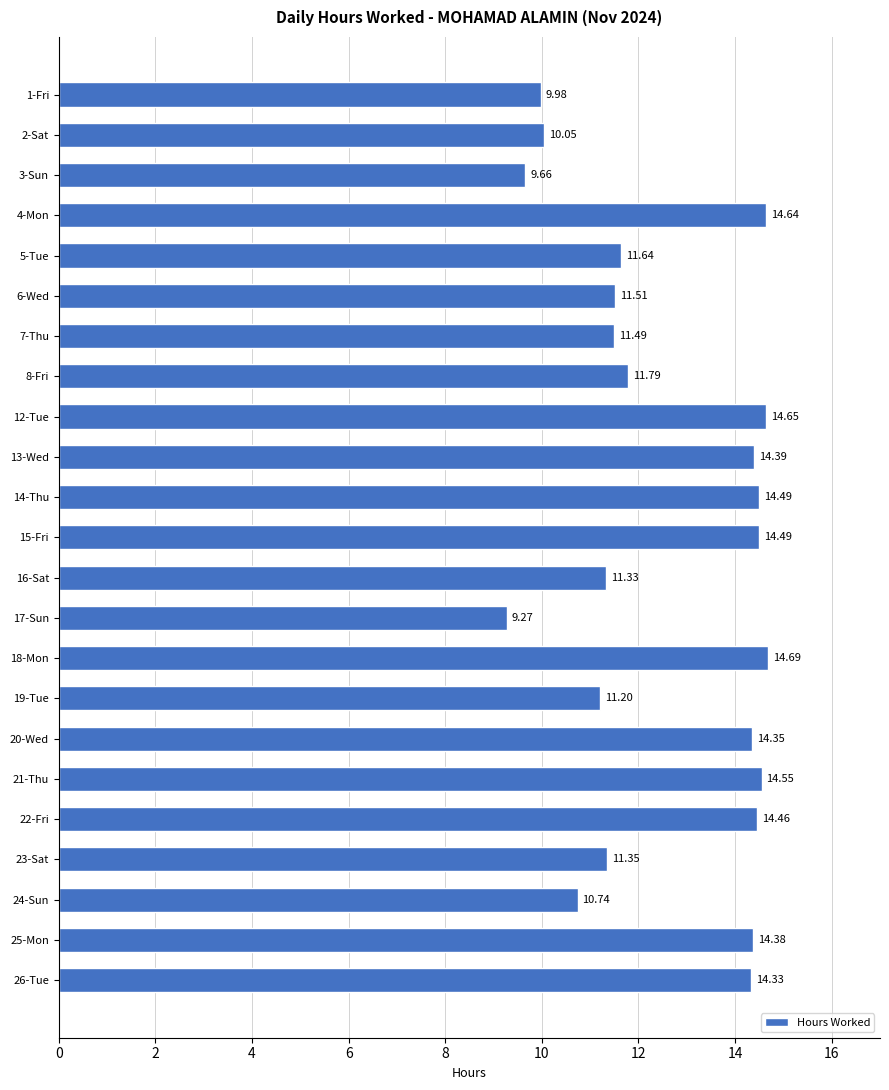

What is the average value?

12.6